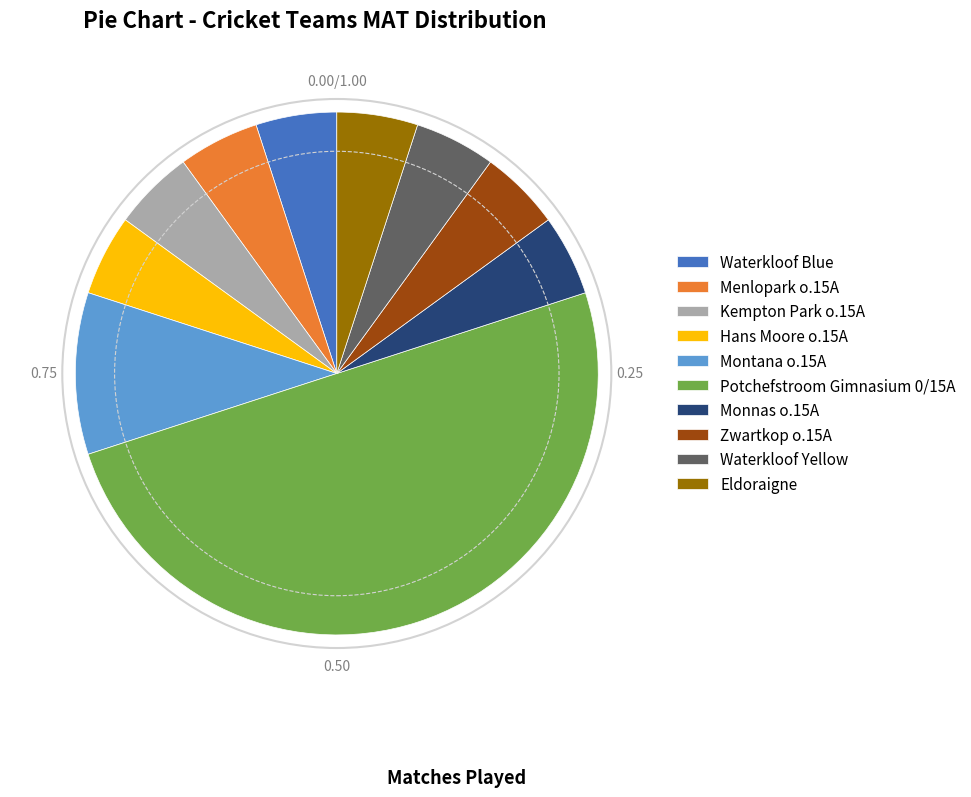

What is the largest slice in the pie chart?

Potchefstroom Gimnasium 0/15A